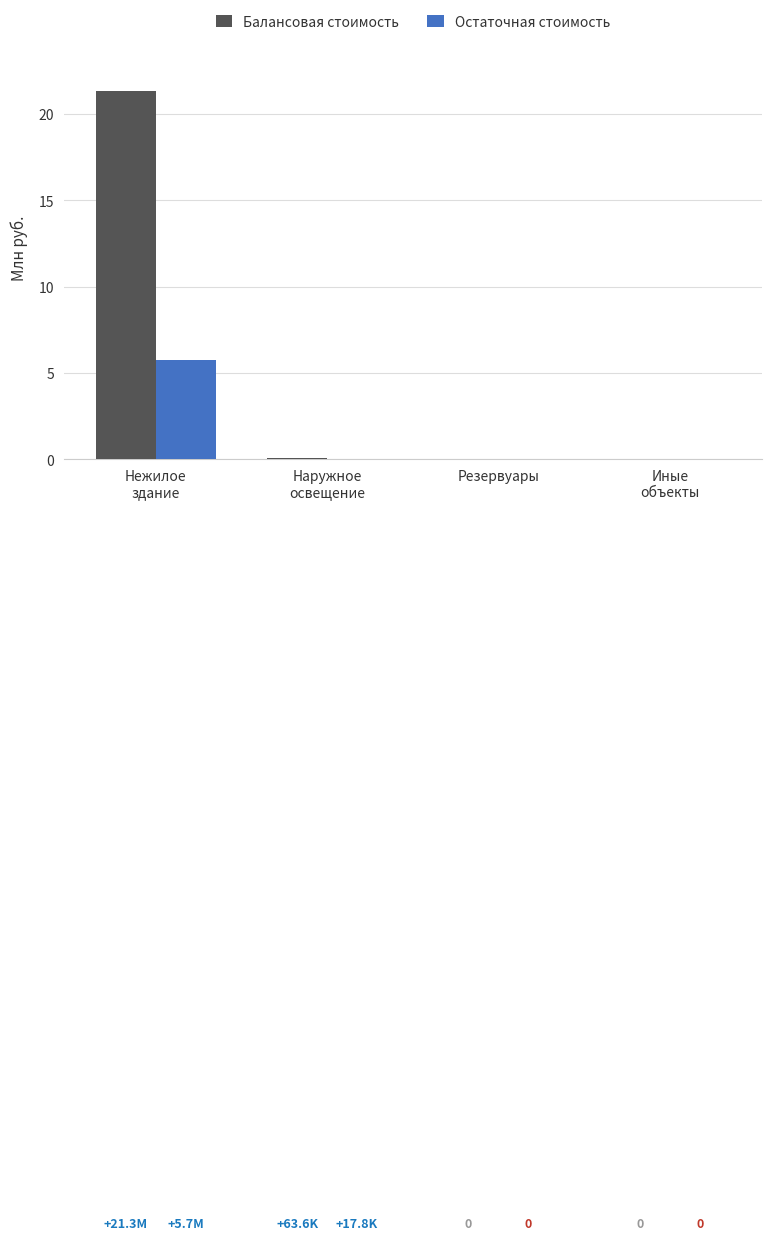

Count the number of data series in this chart.

2